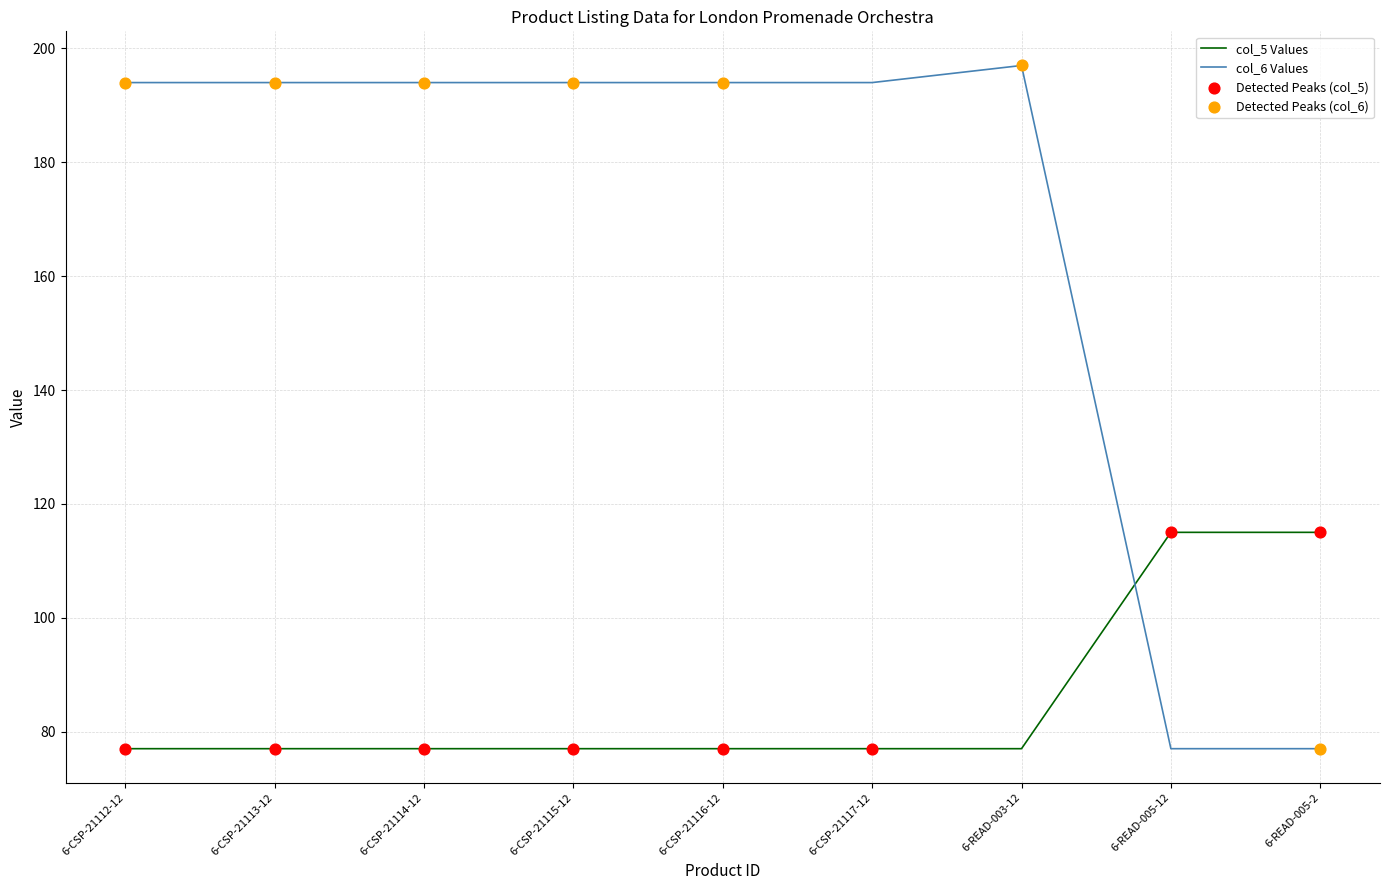

Between 6-CSP-21117-12 and 6-READ-005-12, which series saw the biggest shift?

col_6 Values